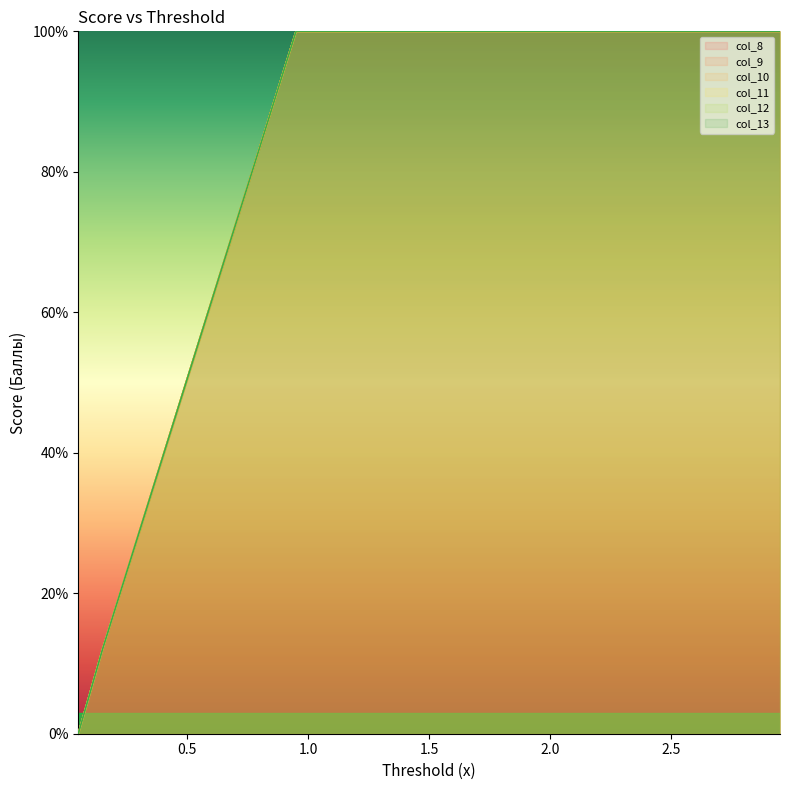

Which series has the widest spread of values?

col_8